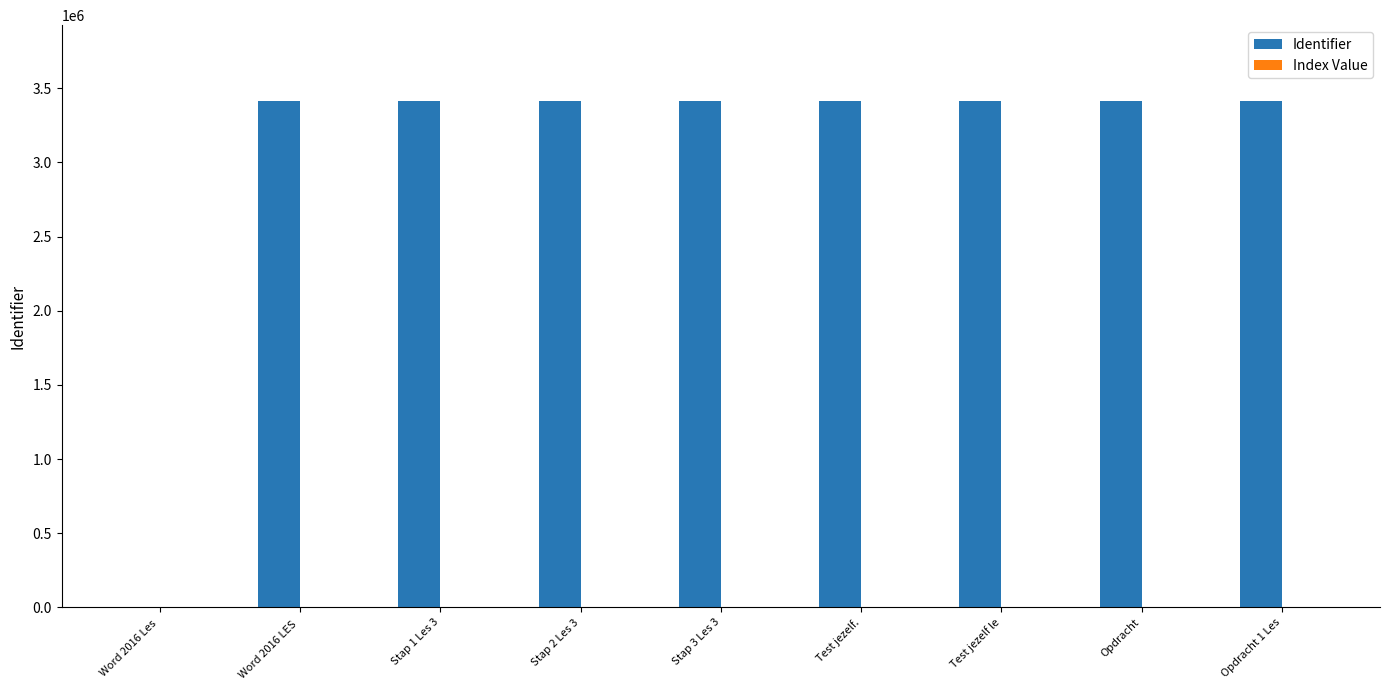

What is the greatest value displayed?

3413754